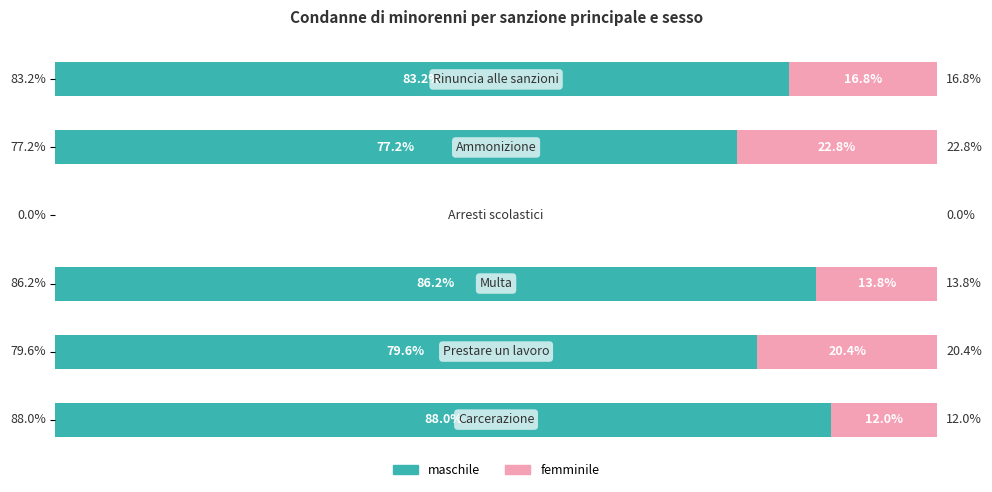

What are all the series names shown in the legend?

maschile, femminile